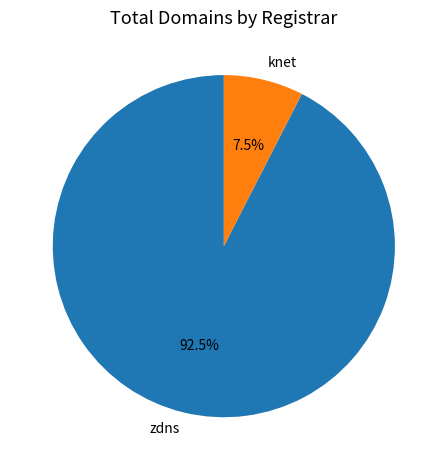

Between knet and zdns, which is larger?

zdns